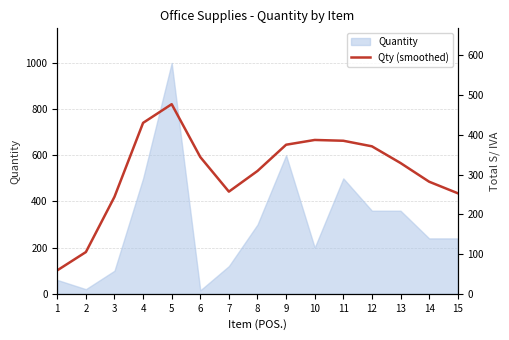

The value of Quantity at 8 is 300. True or false?

True